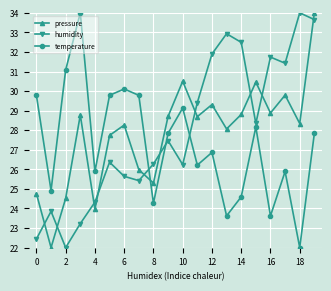

How many interior local peaks does the temperature series have?

6